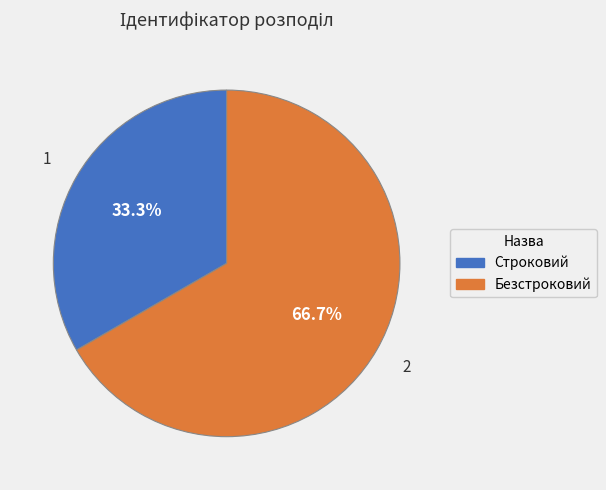

Does Строковий represent more than half of the total?

No